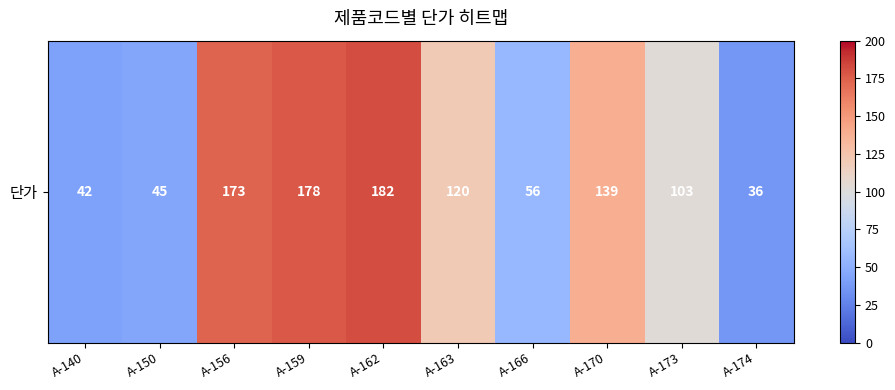

List the labels in order of value, largest first.

A-162, A-159, A-156, A-170, A-163, A-173, A-166, A-150, A-140, A-174